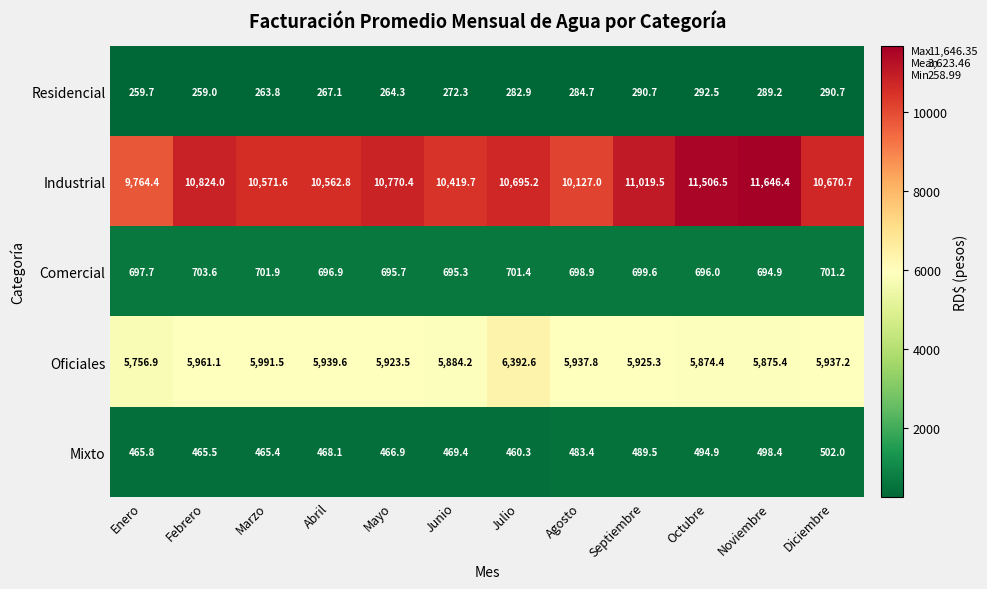

The value of Residencial at Diciembre is 290.7. True or false?

True